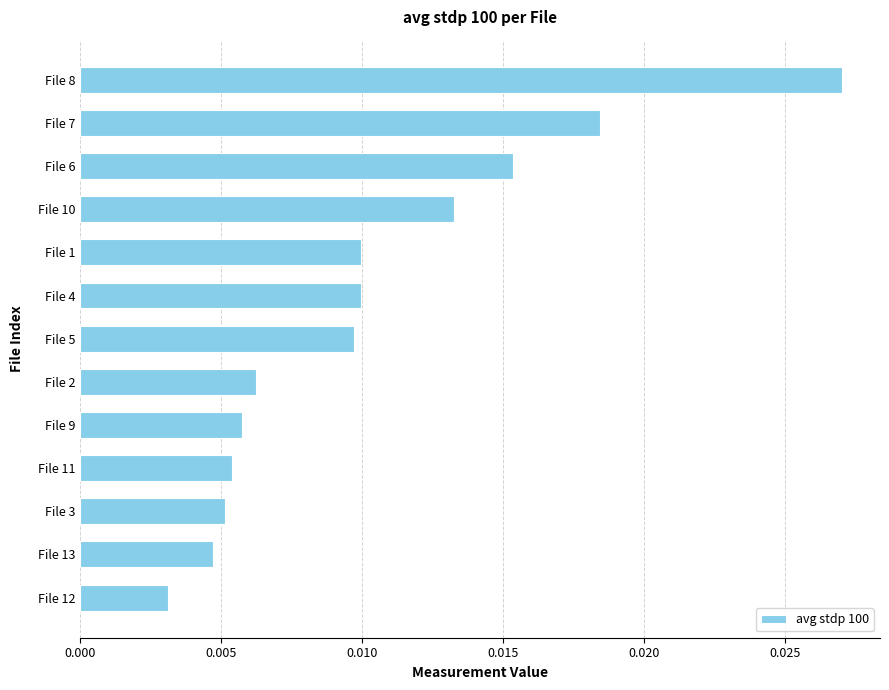

Between File 11 and File 6, which is larger?

File 6